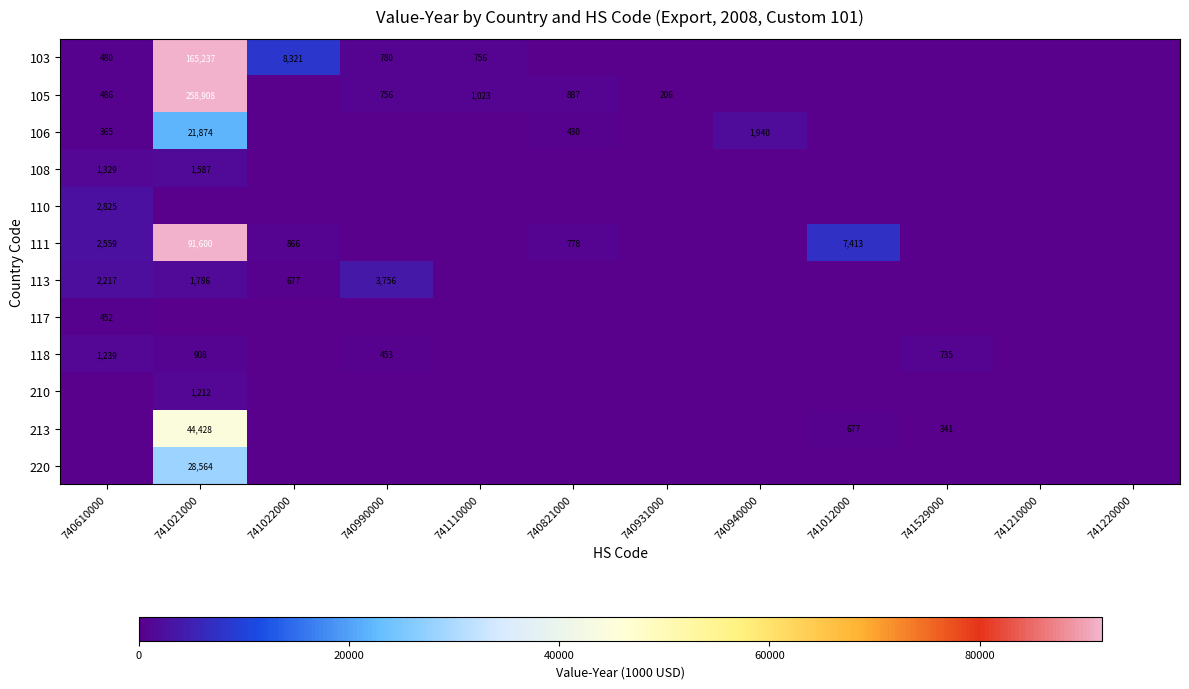

How many values in the 118 series exceed 0?

4